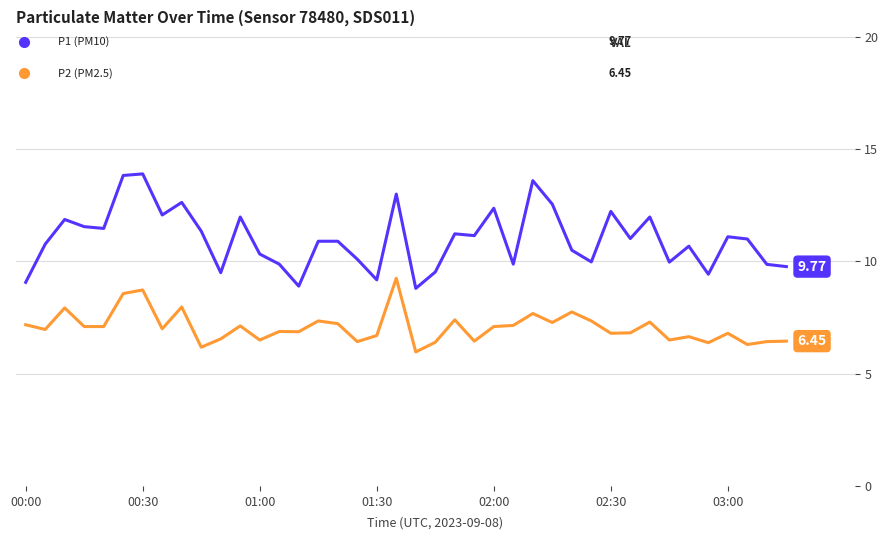

How many categories are shown in the chart?

40